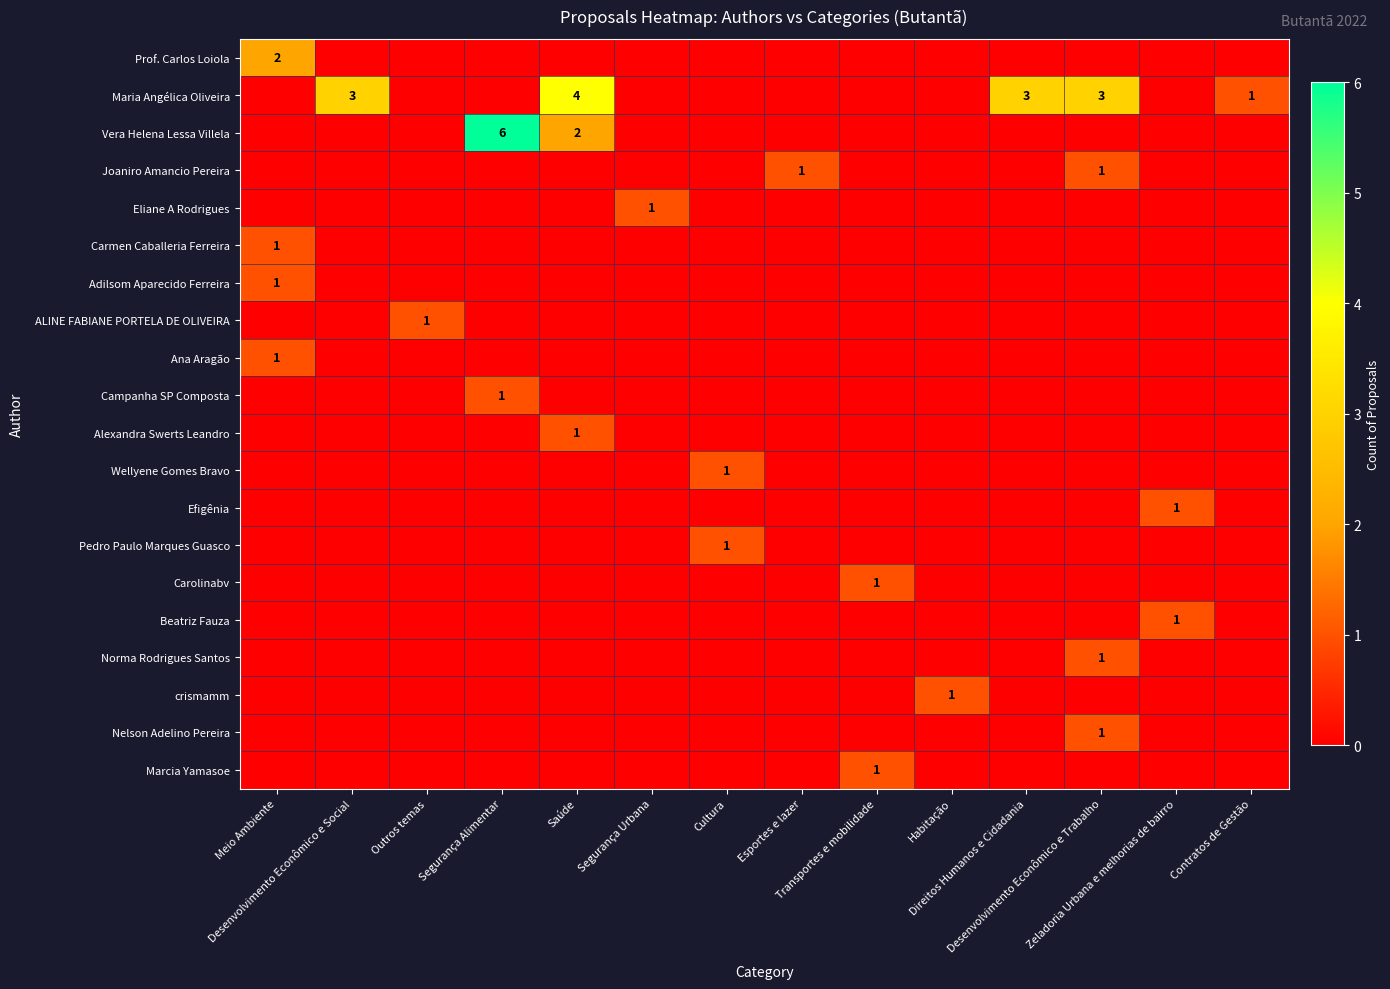

Rank the categories by Maria Angélica Oliveira value from lowest to highest.

Meio Ambiente, Outros temas, Segurança Alimentar, Segurança Urbana, Cultura, Esportes e lazer, Transportes e mobilidade, Habitação, Zeladoria Urbana e melhorias de bairro, Contratos de Gestão, Desenvolvimento Econômico e Social, Direitos Humanos e Cidadania, Desenvolvimento Econômico e Trabalho, Saúde